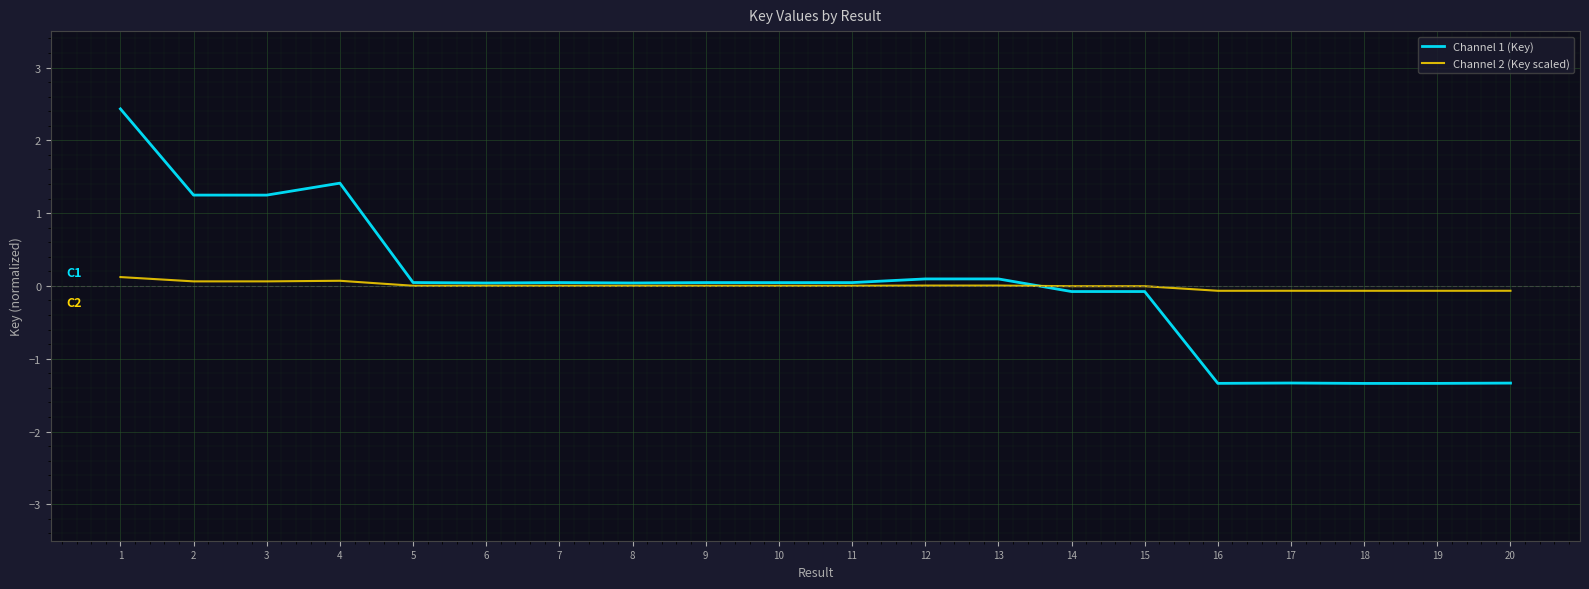

Does the chart display data point markers on the line(s)?

No